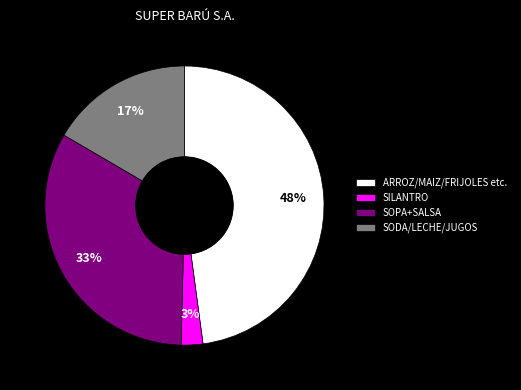

Is it true that SODA/LECHE/JUGOS is 17% of the pie?

True